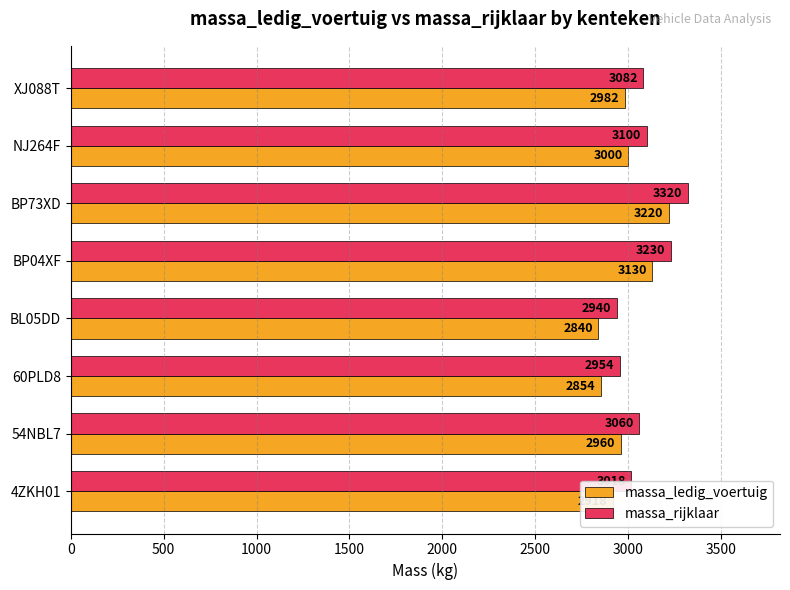

Count the number of categories in the chart.

8